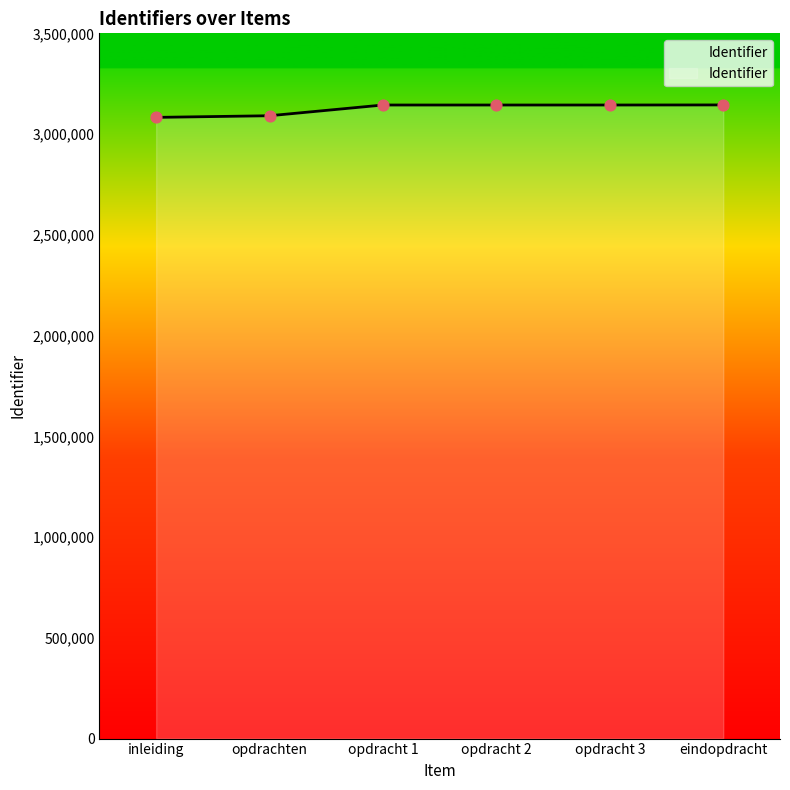

What is the change in value from inleiding to eindopdracht?

+61787